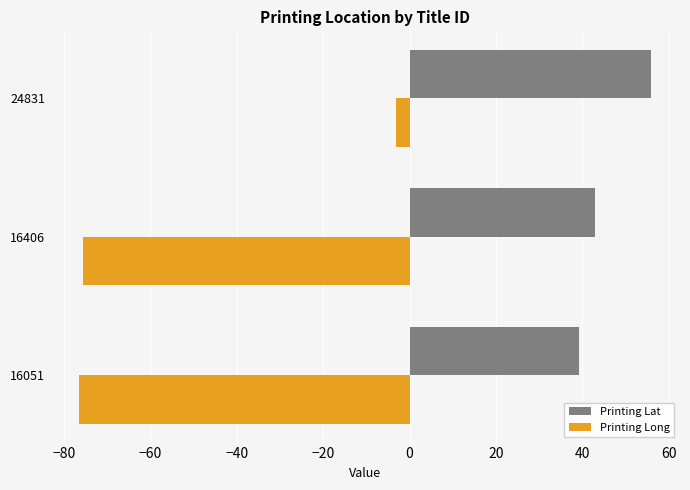

The value of Printing Lat at 24831 is 56.0. True or false?

True